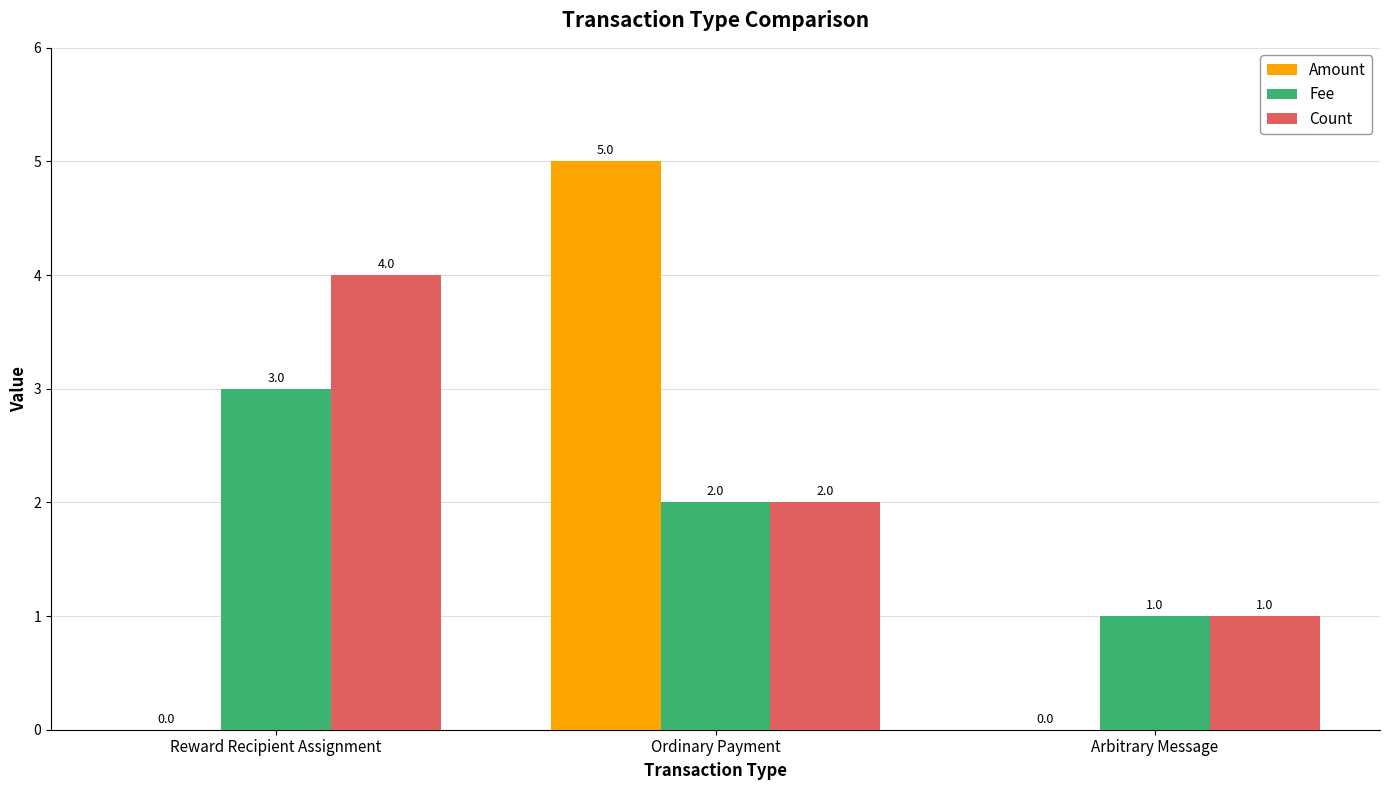

Is it true that Count equals 4 at Reward Recipient Assignment?

True